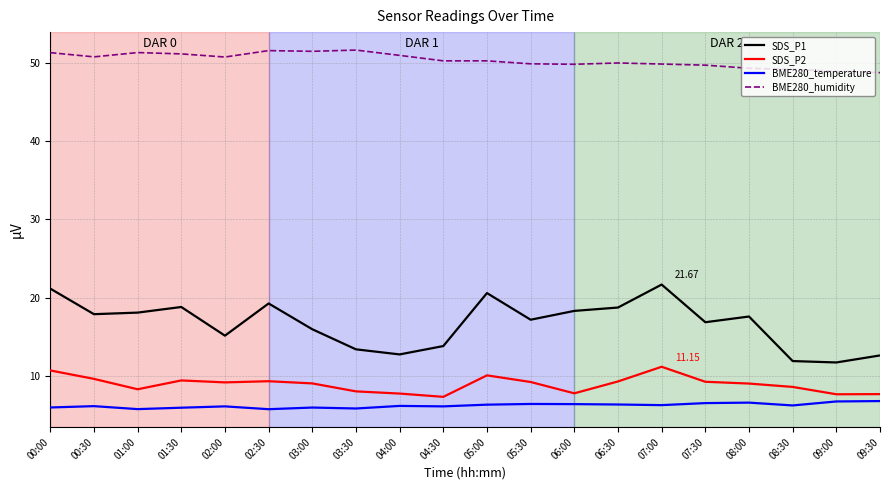

Which series has the largest total across all categories?

BME280_humidity